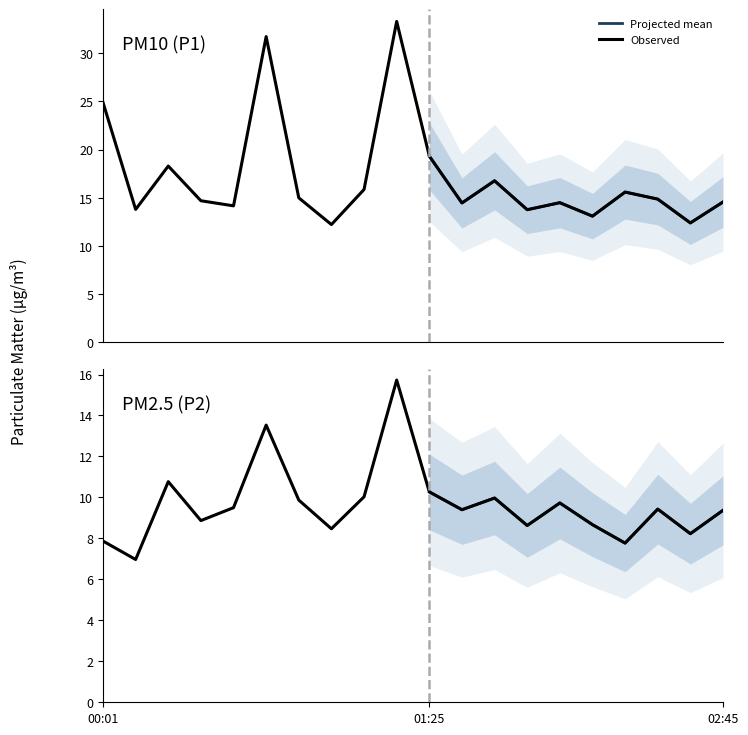

List the labels in order of P2 value, largest first.

01:17, 00:43, 00:18, 01:25, 01:08, 01:42, 00:52, 02:00, 00:35, 02:27, 01:34, 02:45, 00:27, 02:09, 01:51, 01:00, 02:36, 00:01, 02:18, 00:10